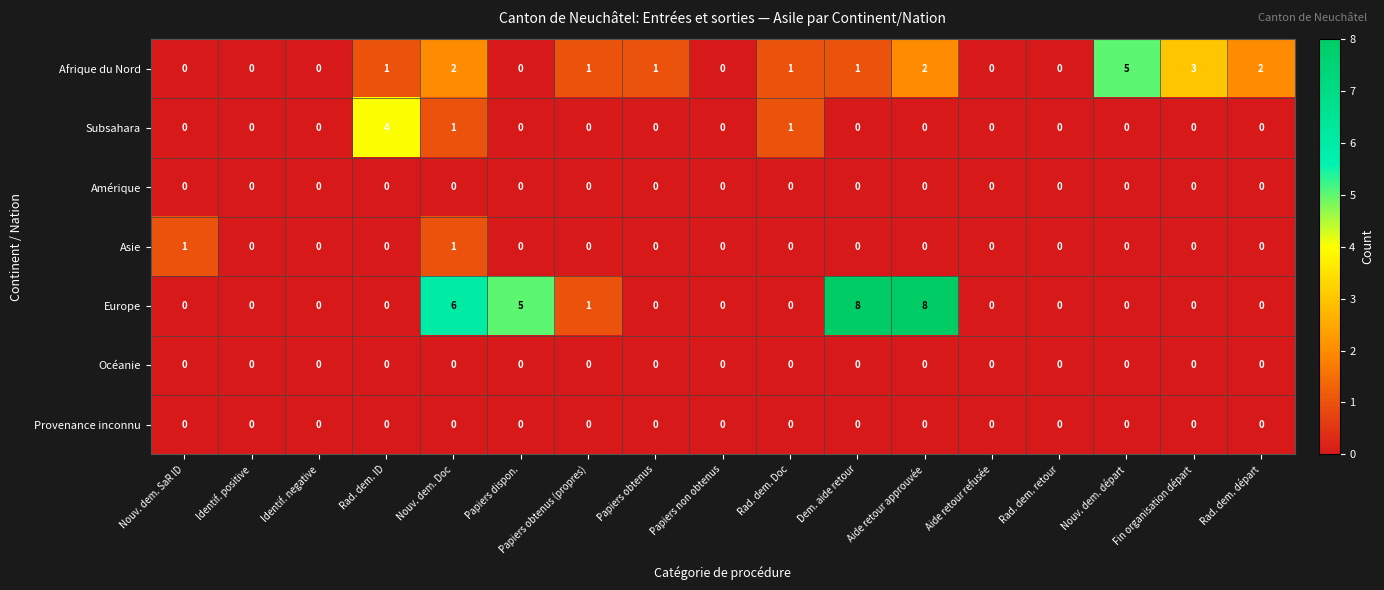

Count the Afrique du Nord values in the range 0 to 2.

15